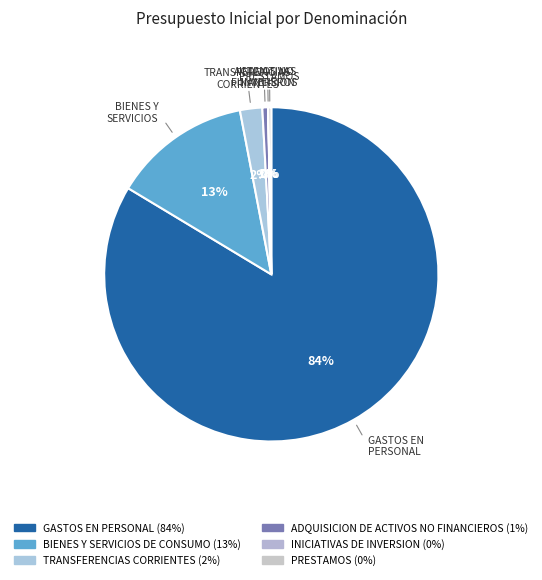

Is there a majority slice in this chart?

Yes